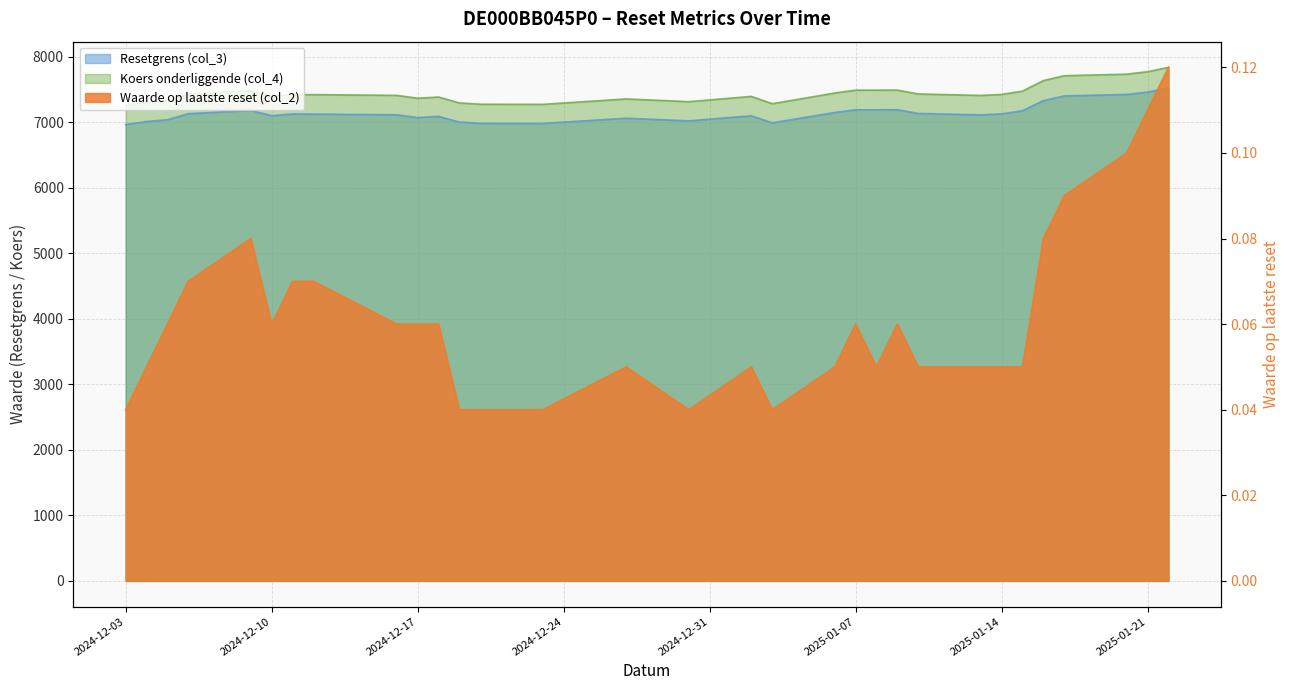

Which series has the largest range (max minus min)?

Koers onderliggende (col_4)